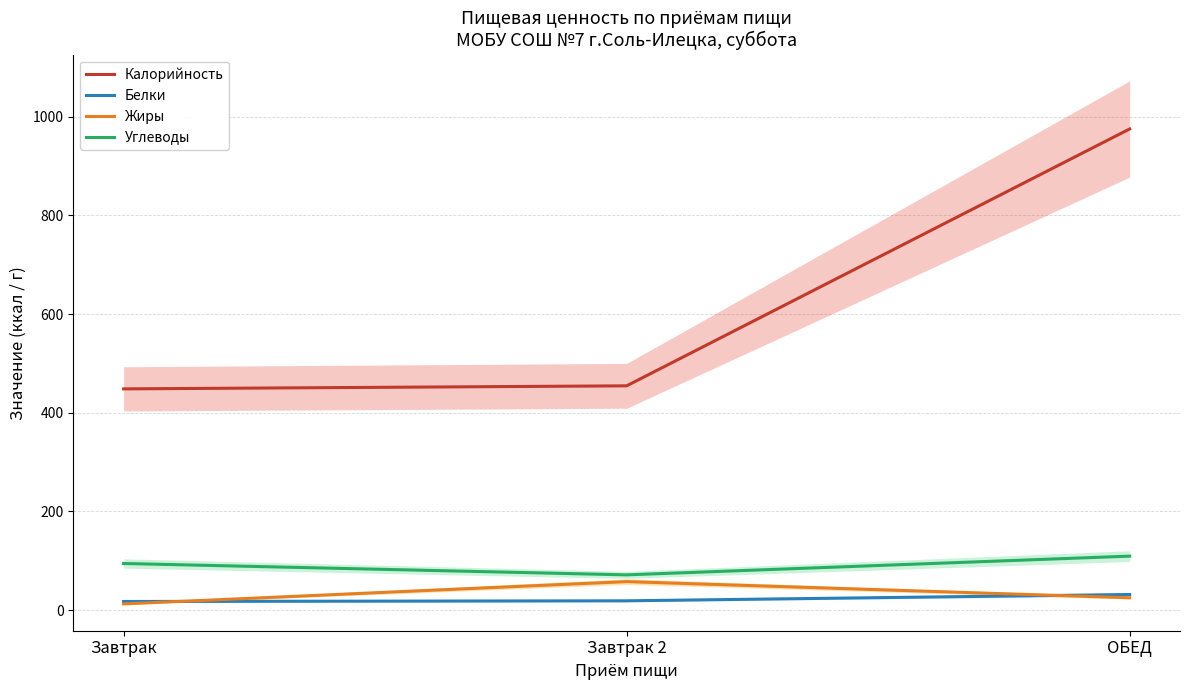

What is the minimum value for Углеводы?

71.4